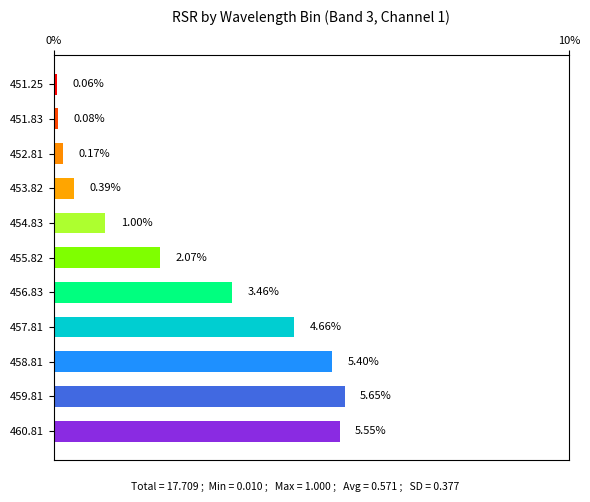

How many values are below 2?

5